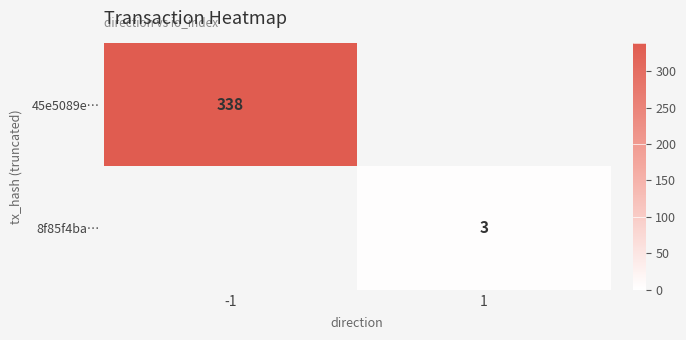

Which category has the highest value across all series?

-1